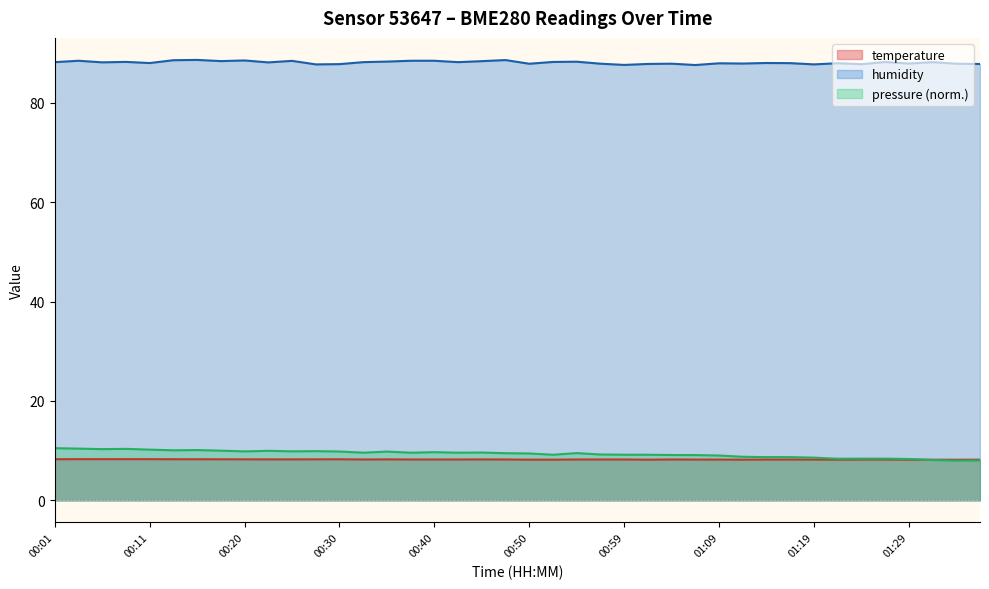

The temperature series shows 8.2 at 01:34. True or false?

True